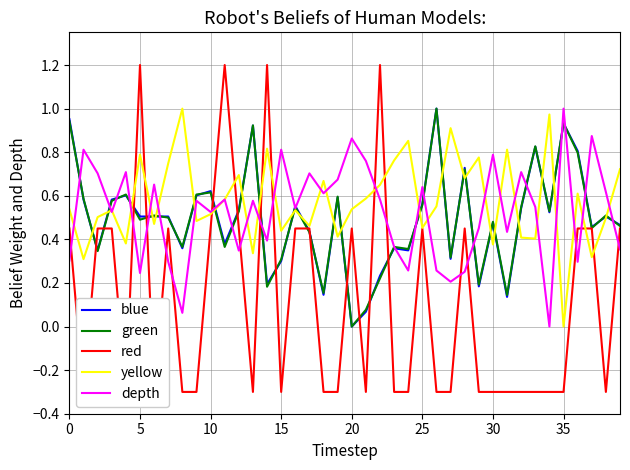

How many values in the blue series exceed 0?

39